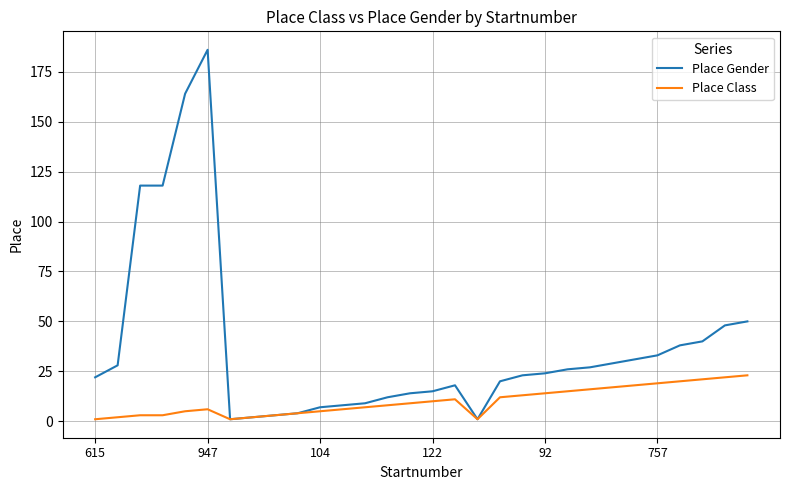

Which series has the largest range (max minus min)?

Place Gender